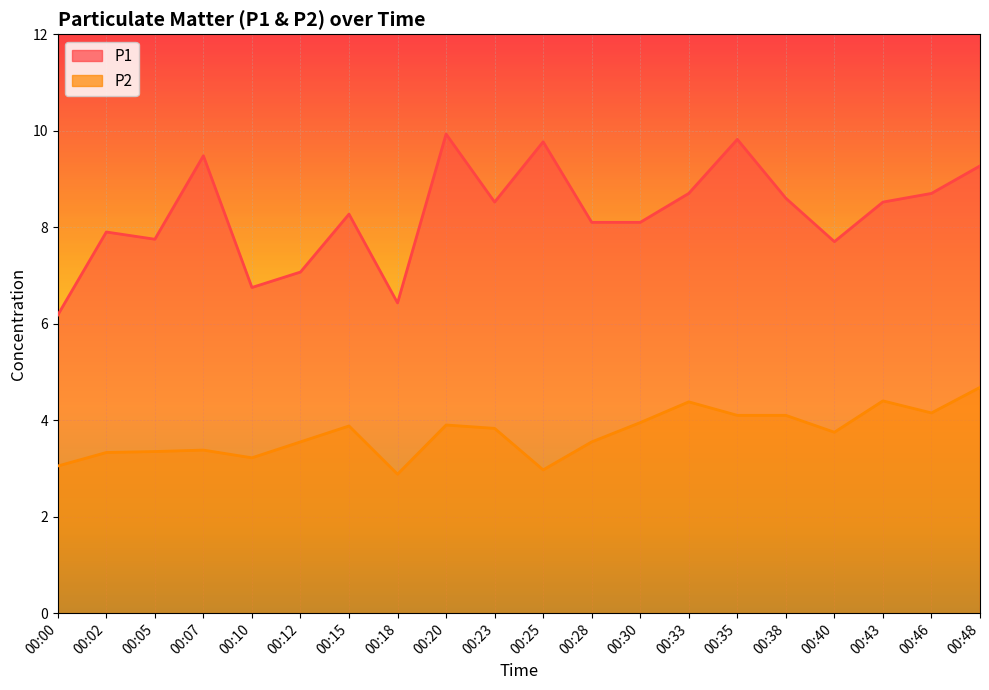

True or false: P2 has more than 0 points higher than both neighbors.

True